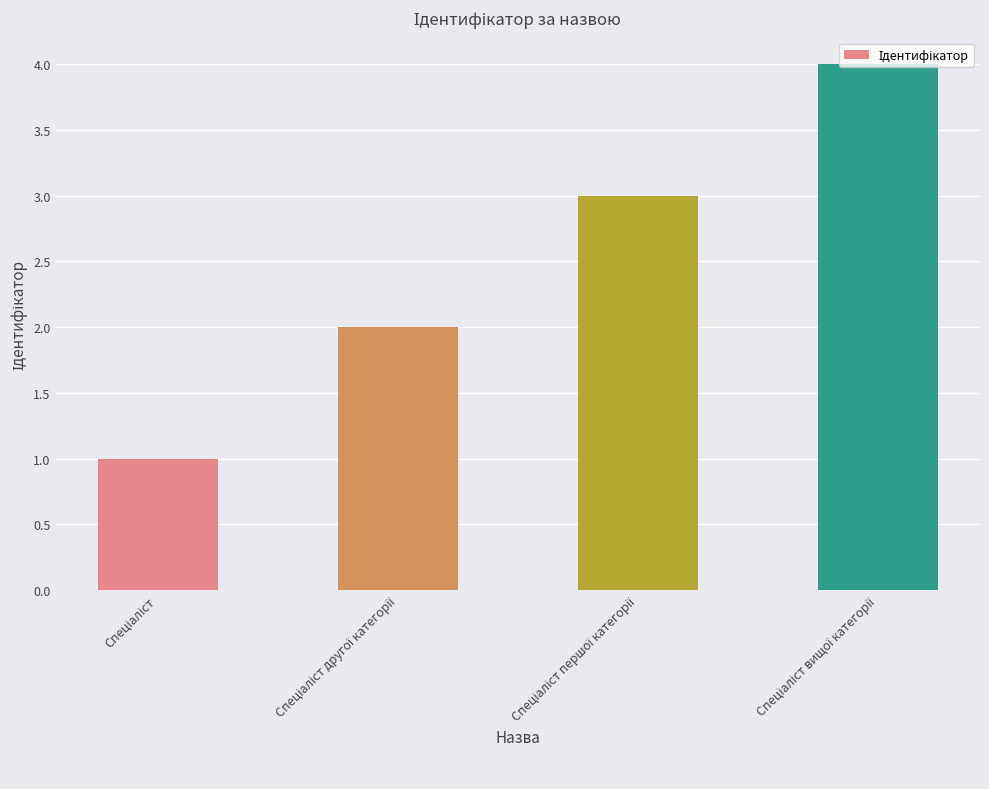

What is the sum of all values?

10